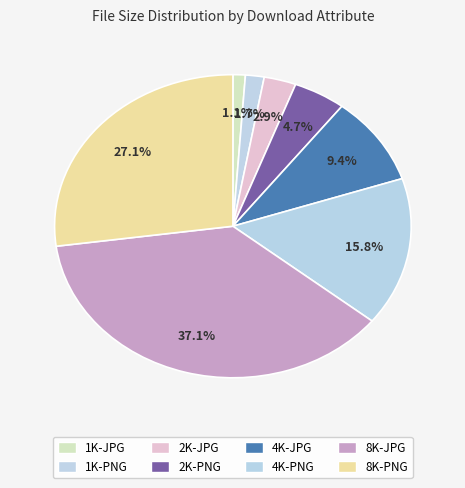

What percentage is NOT represented by 2K-PNG?

95.3%